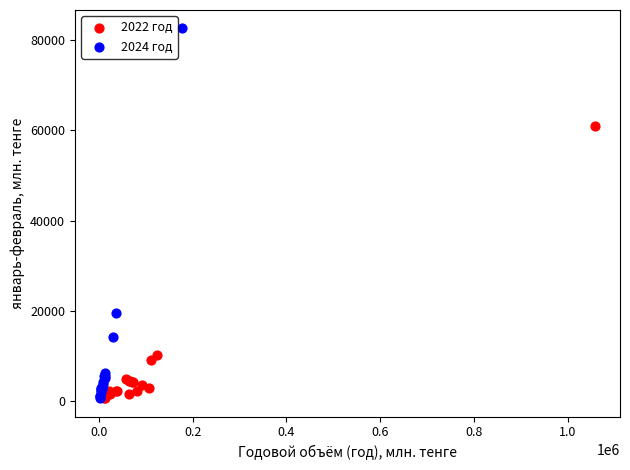

Which series has the largest Y range (max minus min)?

2024 год